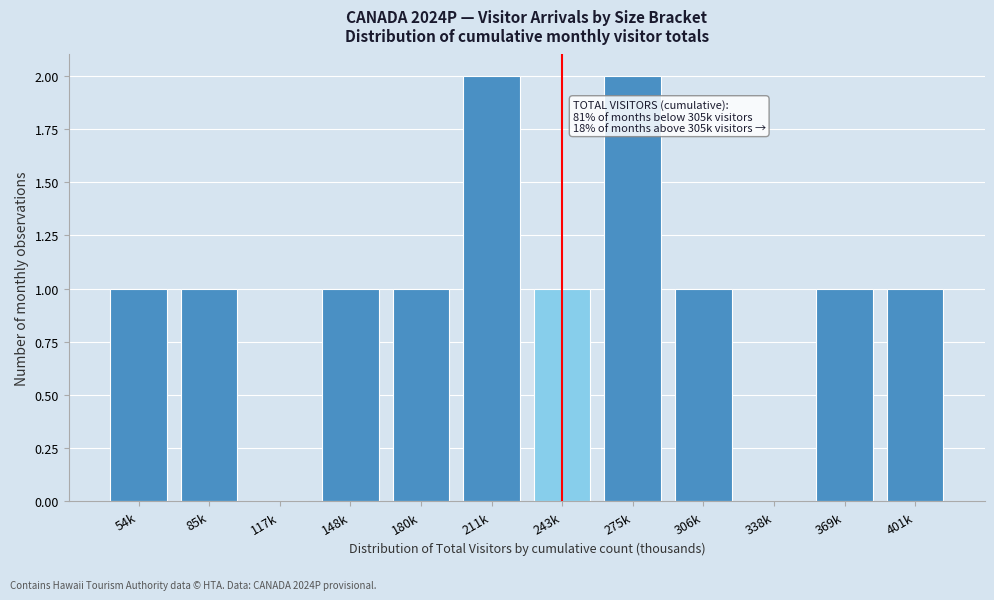

Reading right to left, transcribe all the data shown in this chart.

401k=1	369k=1	338k=0	306k=1	275k=2	243k=1	211k=2	180k=1	148k=1	117k=0	85k=1	54k=1